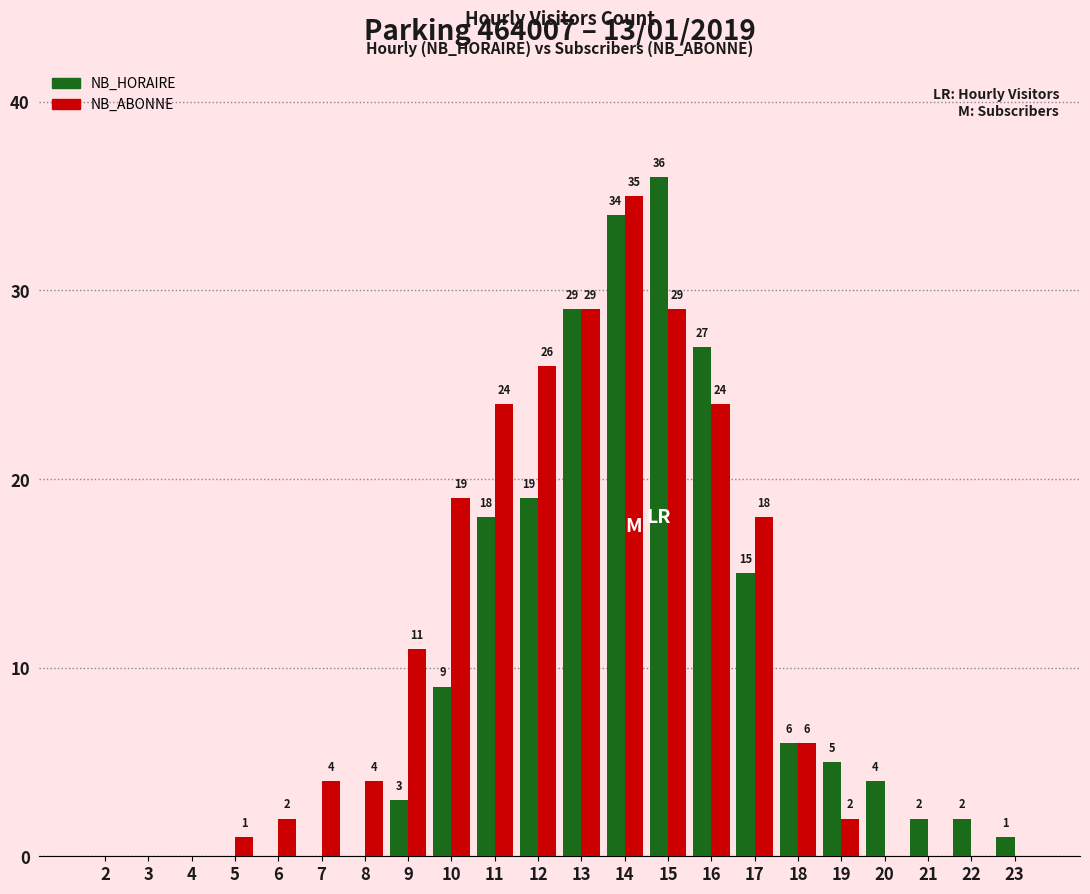

Which series has the largest total across all categories?

NB_ABONNE